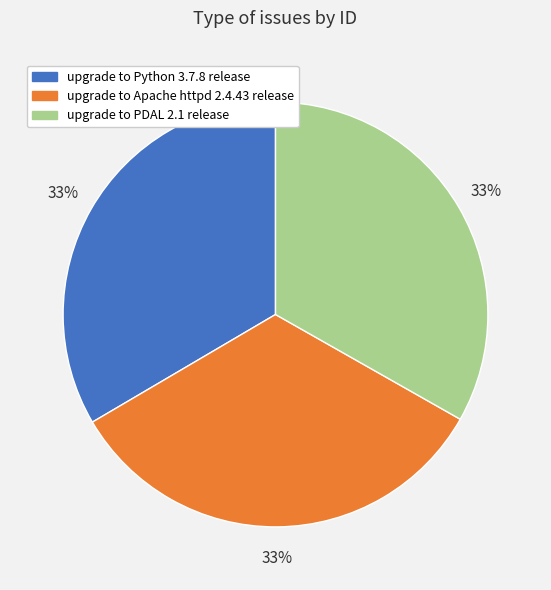

To the nearest percent, what percentage of the pie is upgrade to Python 3.7.8 release?

33%